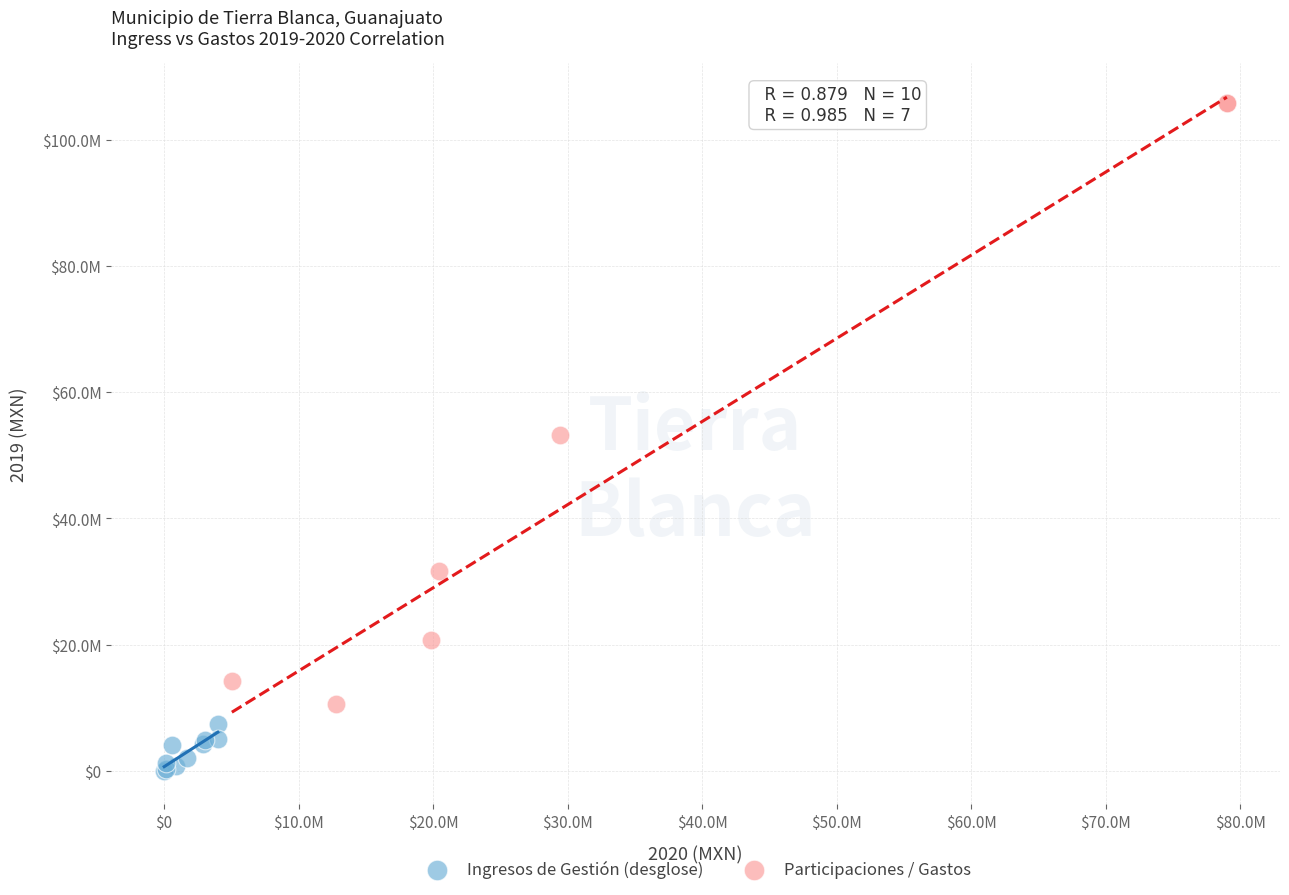

Which series reaches the minimum Y coordinate?

Ingresos de Gestión (desglose)